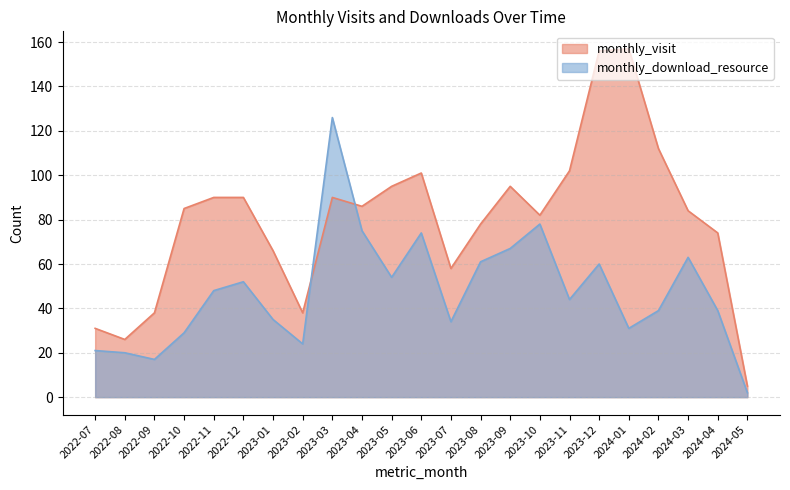

What is the maximum value shown in the chart?

157